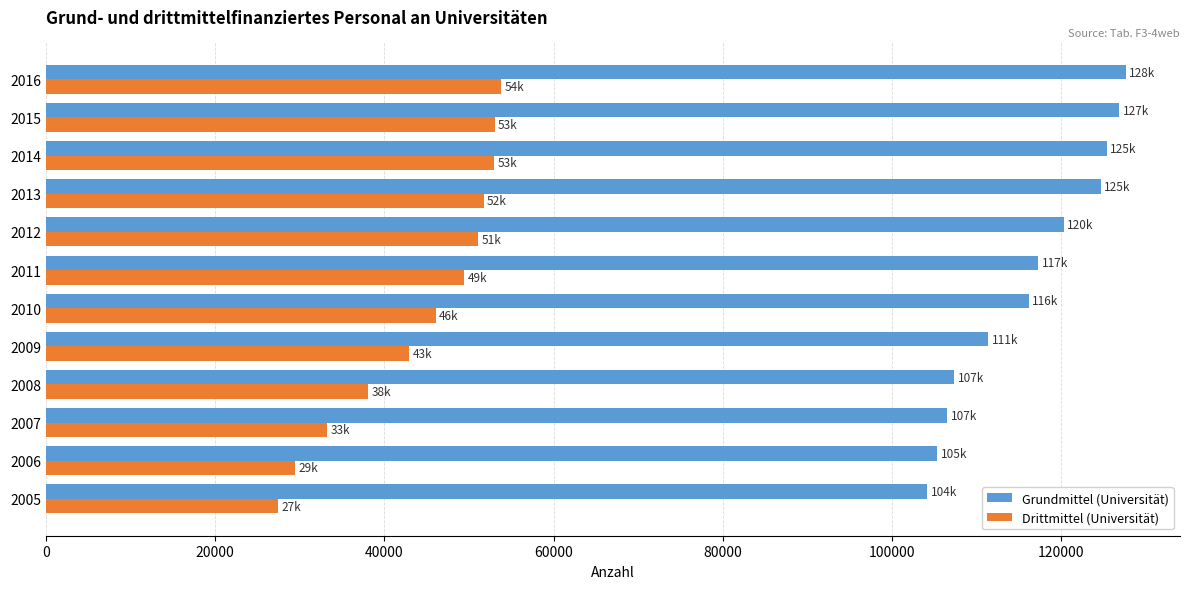

What are all the series names shown in the legend?

Grundmittel (Universität), Drittmittel (Universität)